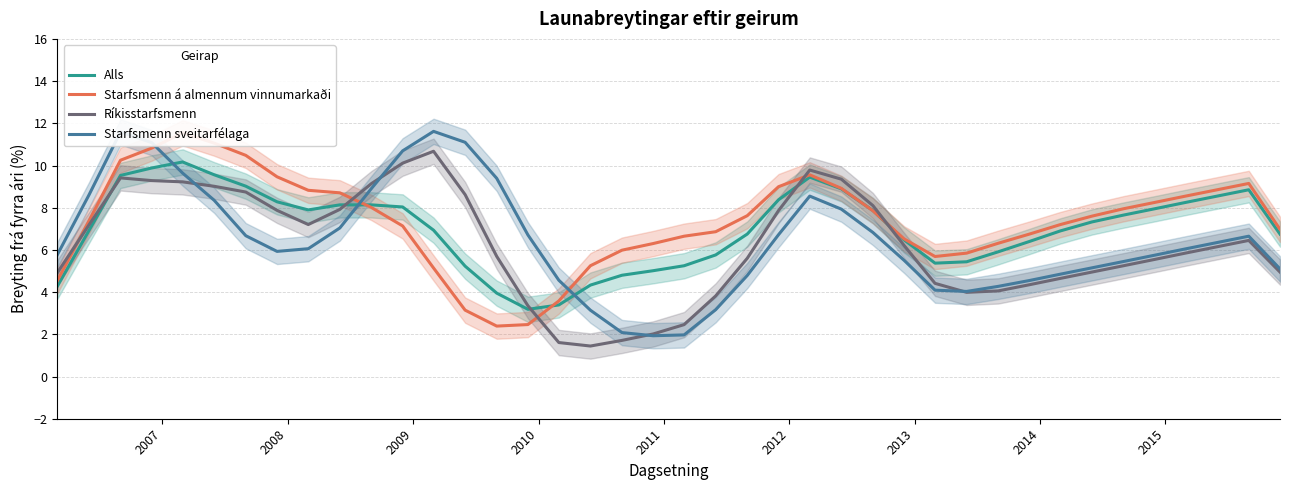

After their last crossing, which series has the higher values: Starfsmenn sveitarfélaga or Alls?

Alls